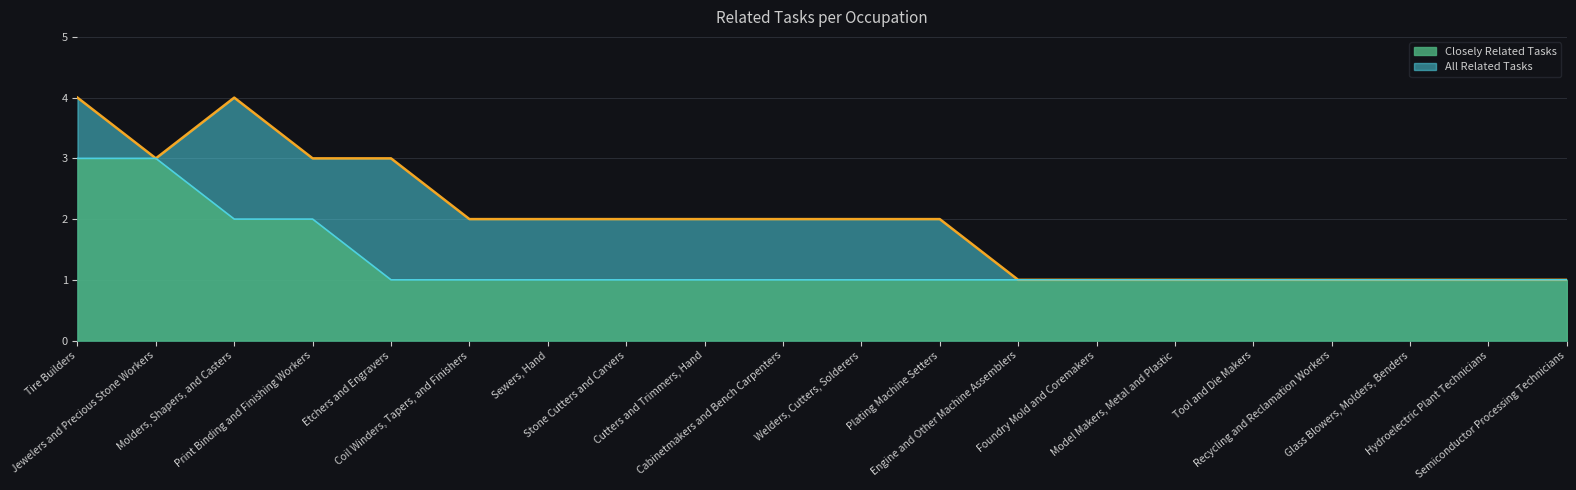

Reading left to right, what are all the values shown in this chart?

Closely Related Tasks: Tire Builders=3	Jewelers and Precious Stone Workers=3	Molders, Shapers, and Casters=2	Print Binding and Finishing Workers=2	Etchers and Engravers=1	Coil Winders, Tapers, and Finishers=1	Sewers, Hand=1	Stone Cutters and Carvers=1	Cutters and Trimmers, Hand=1	Cabinetmakers and Bench Carpenters=1	Welders, Cutters, Solderers=1	Plating Machine Setters=1	Engine and Other Machine Assemblers=1	Foundry Mold and Coremakers=1	Model Makers, Metal and Plastic=1	Tool and Die Makers=1	Recycling and Reclamation Workers=1	Glass Blowers, Molders, Benders=1	Hydroelectric Plant Technicians=1	Semiconductor Processing Technicians=1
All Related Tasks: Tire Builders=4	Jewelers and Precious Stone Workers=3	Molders, Shapers, and Casters=4	Print Binding and Finishing Workers=3	Etchers and Engravers=3	Coil Winders, Tapers, and Finishers=2	Sewers, Hand=2	Stone Cutters and Carvers=2	Cutters and Trimmers, Hand=2	Cabinetmakers and Bench Carpenters=2	Welders, Cutters, Solderers=2	Plating Machine Setters=2	Engine and Other Machine Assemblers=1	Foundry Mold and Coremakers=1	Model Makers, Metal and Plastic=1	Tool and Die Makers=1	Recycling and Reclamation Workers=1	Glass Blowers, Molders, Benders=1	Hydroelectric Plant Technicians=1	Semiconductor Processing Technicians=1